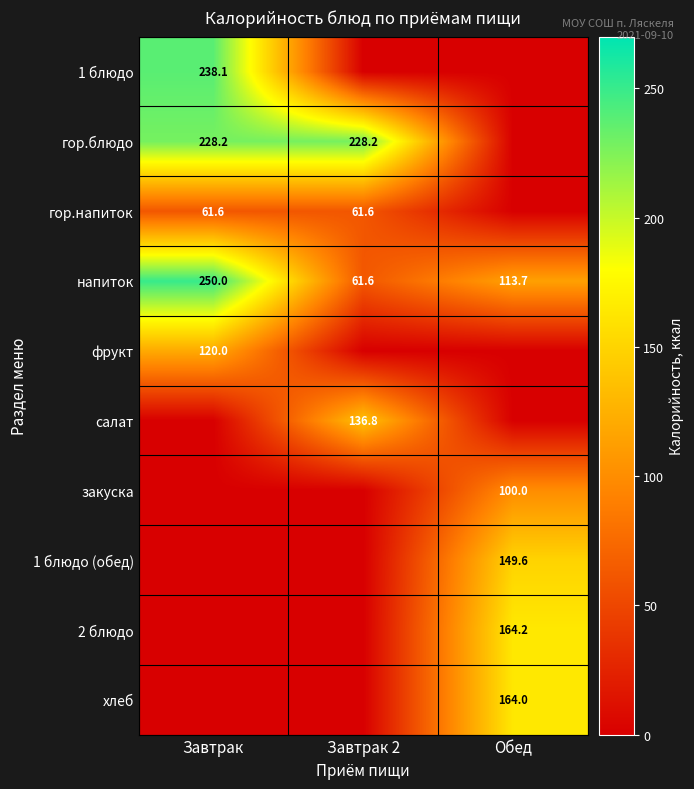

At which label does напиток first exceed 113?

Завтрак